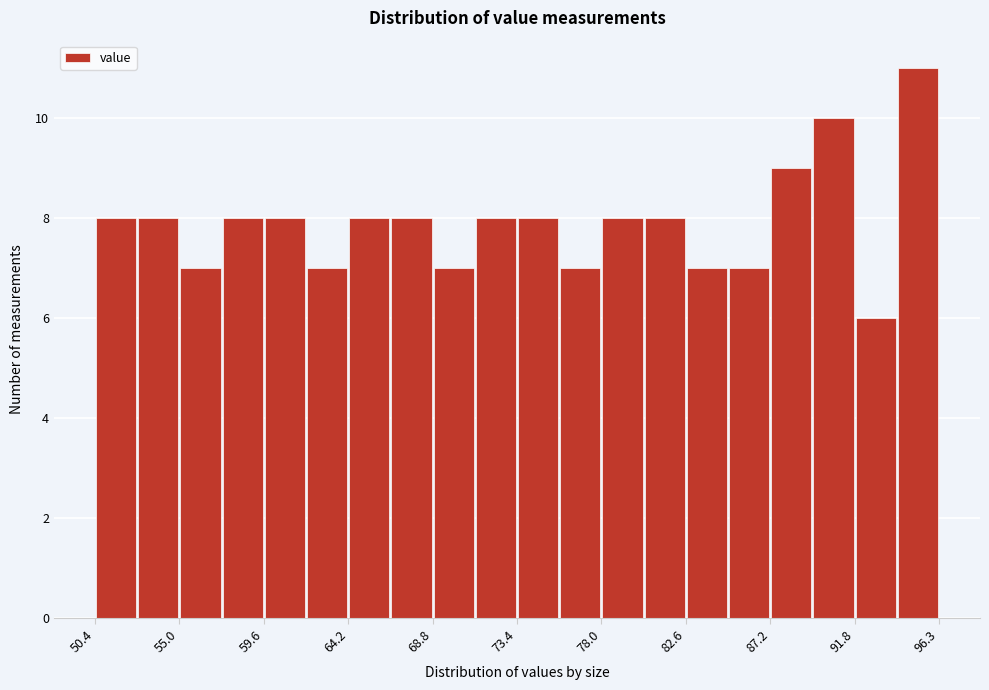

What is the height of the bar covering 82.5 to 85.0 on the x-axis? Neither the bar edges nor the heights are printed on the chart, so give them approximately, as read against the axes.

7